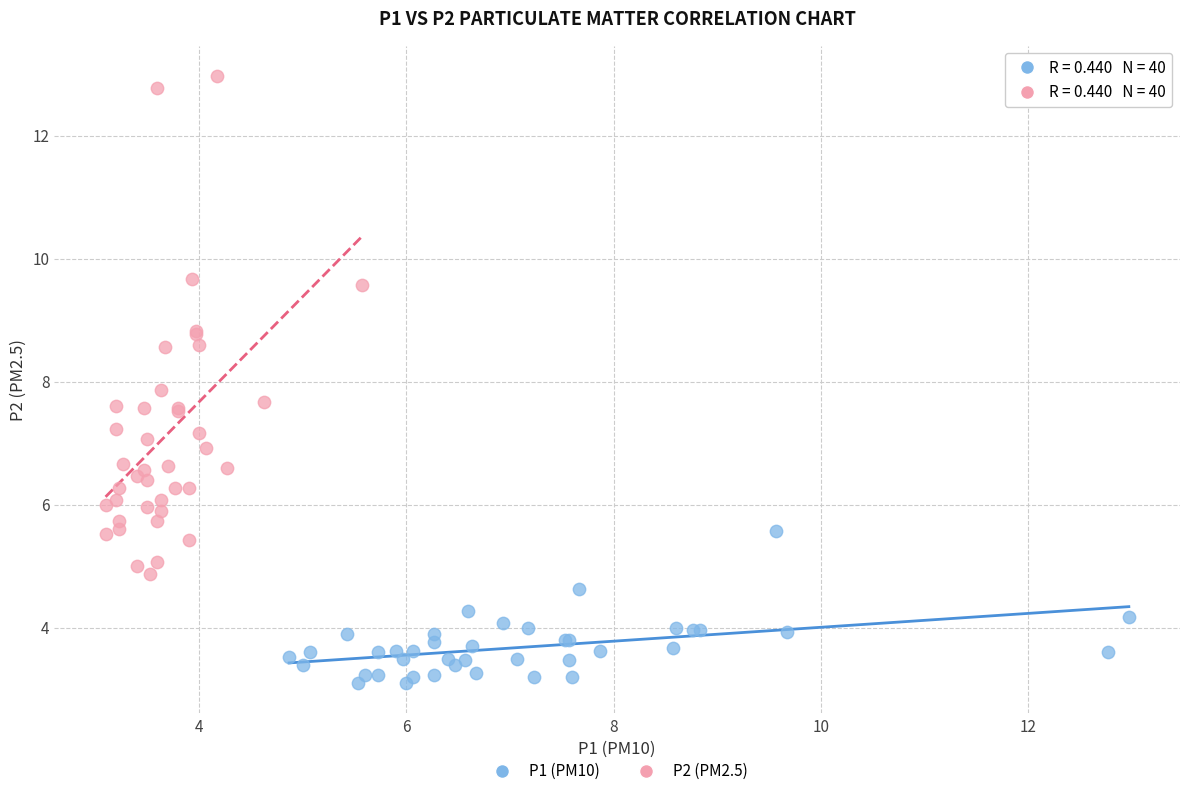

What are all the series names shown in the legend?

P1 (PM10), P2 (PM2.5)